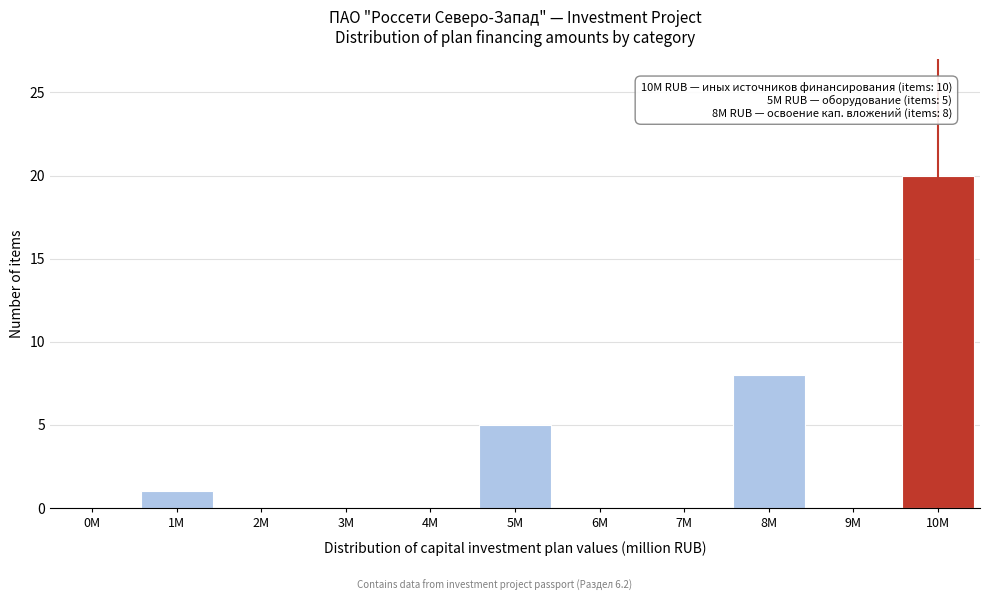

Reading left to right, extract all data points from this chart.

0M=0	1M=1	2M=0	3M=0	4M=0	5M=5	6M=0	7M=0	8M=8	9M=0	10M=20